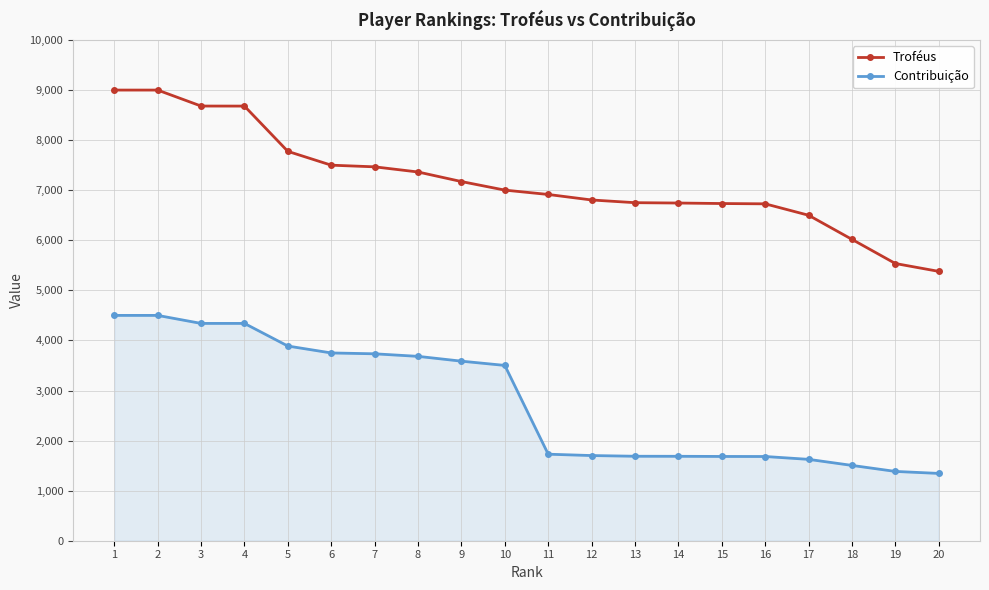

Which series has the widest spread of values?

Troféus